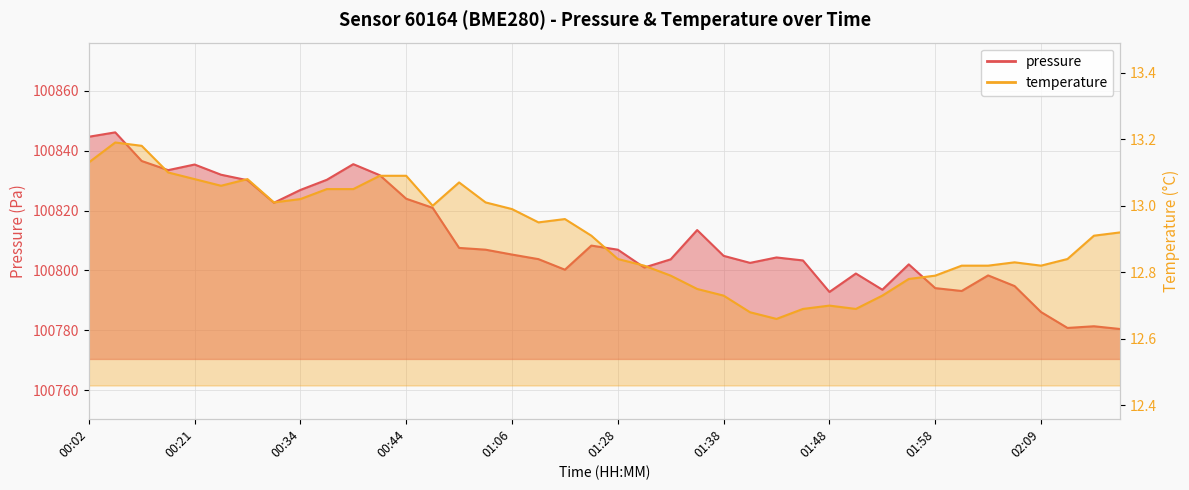

What is the approximate value of temperature at 00:39?

13.1